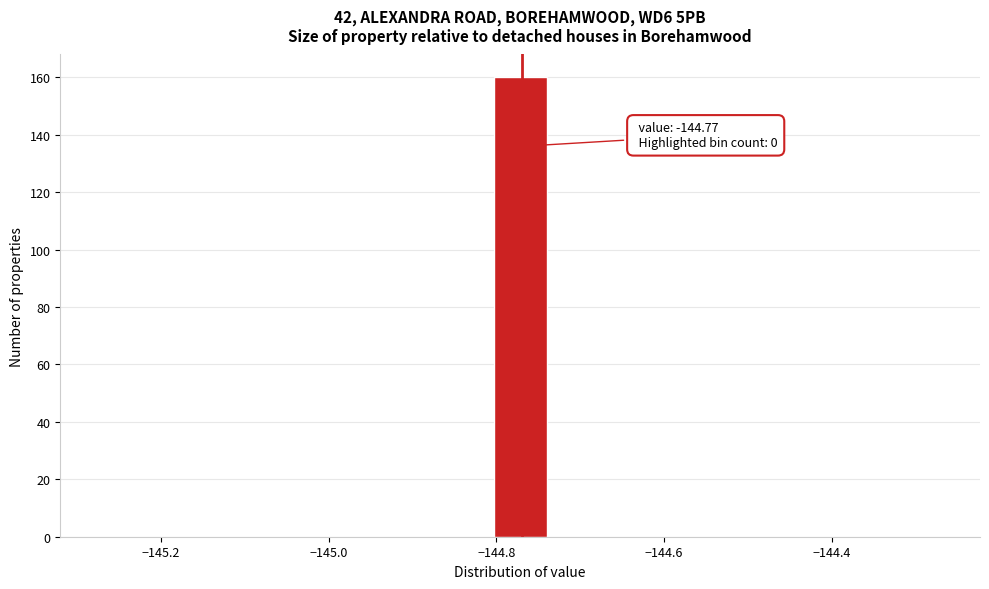

Read against the x-axis, roughly where is the centre of the tallest bar?

-144.78